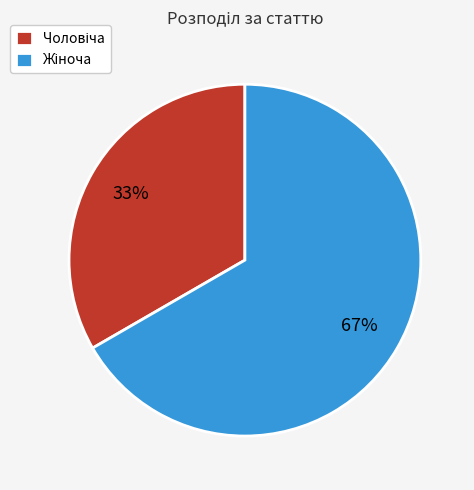

Is there any slice that represents more than half of the pie?

Yes